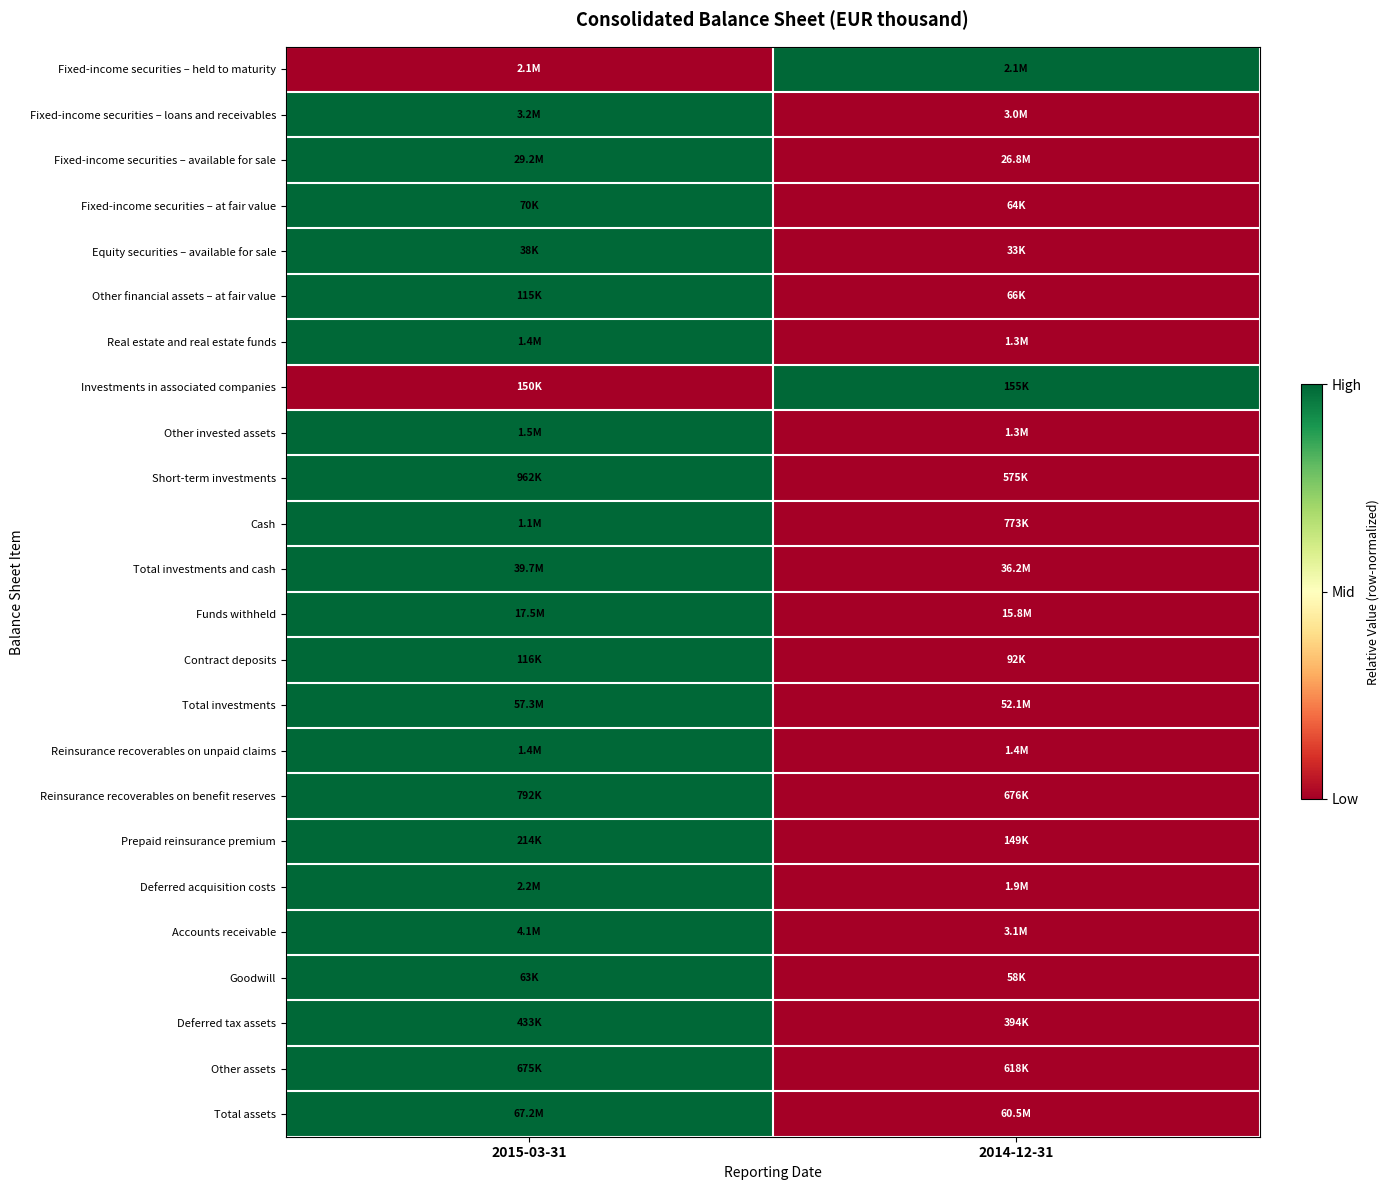

What is the total value across all series at 2014-12-31?

2